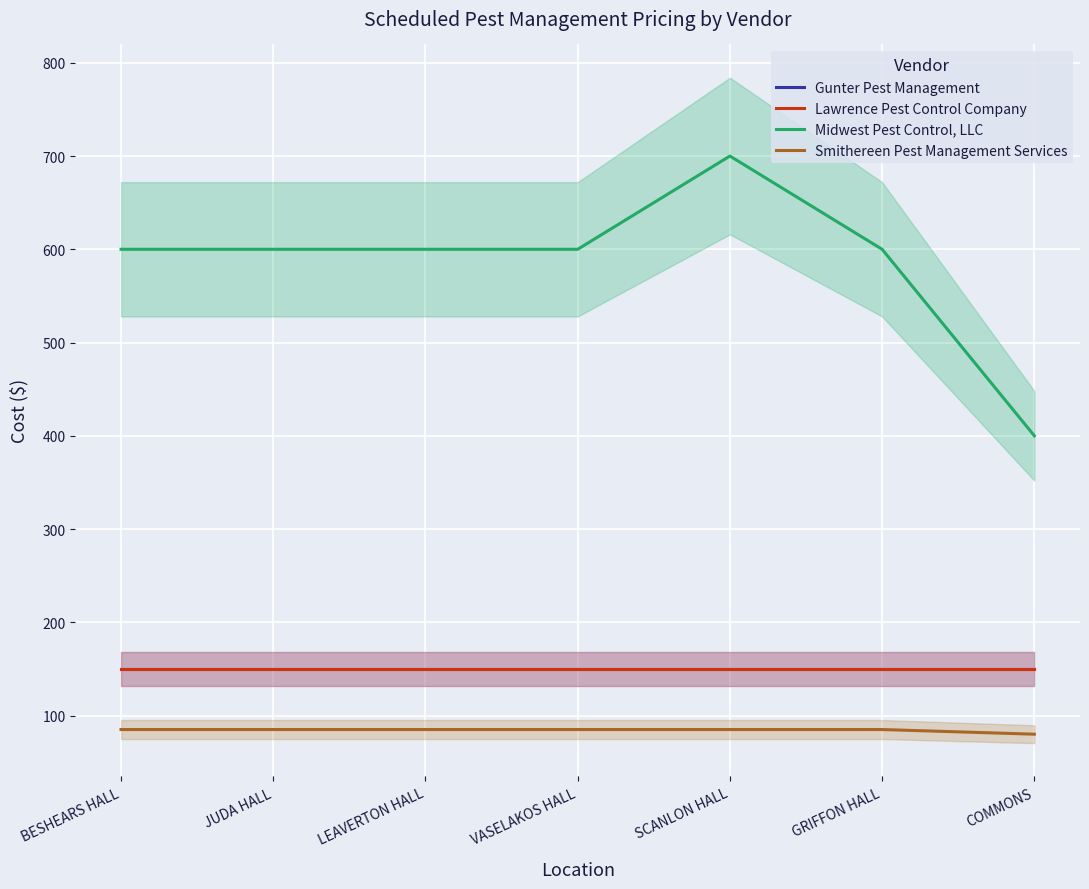

Count the number of categories in the chart.

7